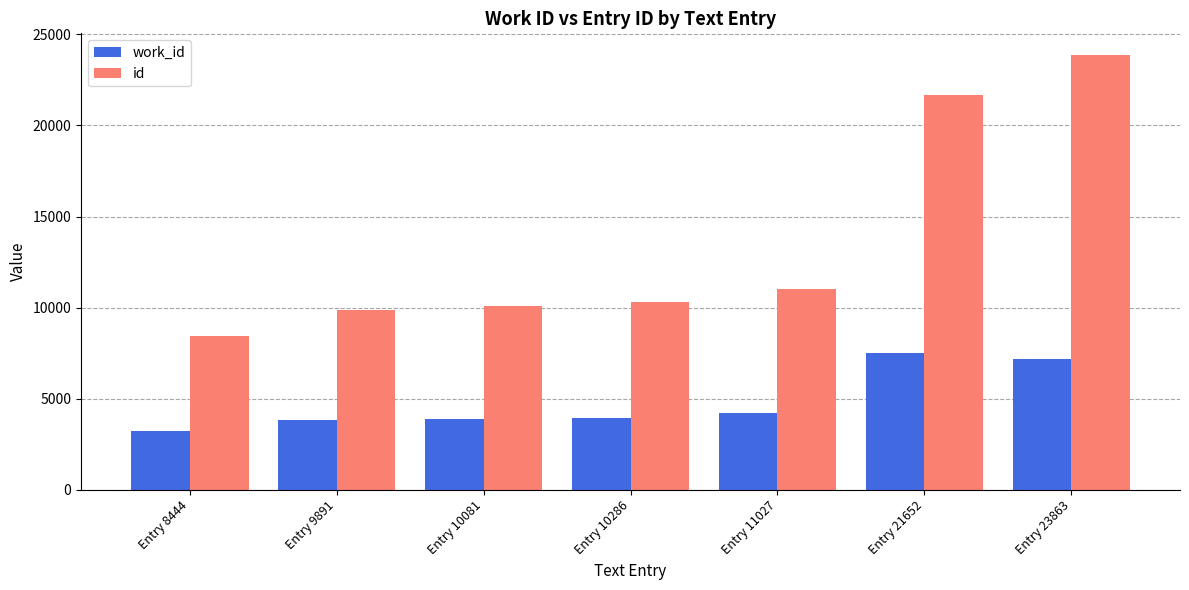

What is the maximum value shown in the chart?

23863